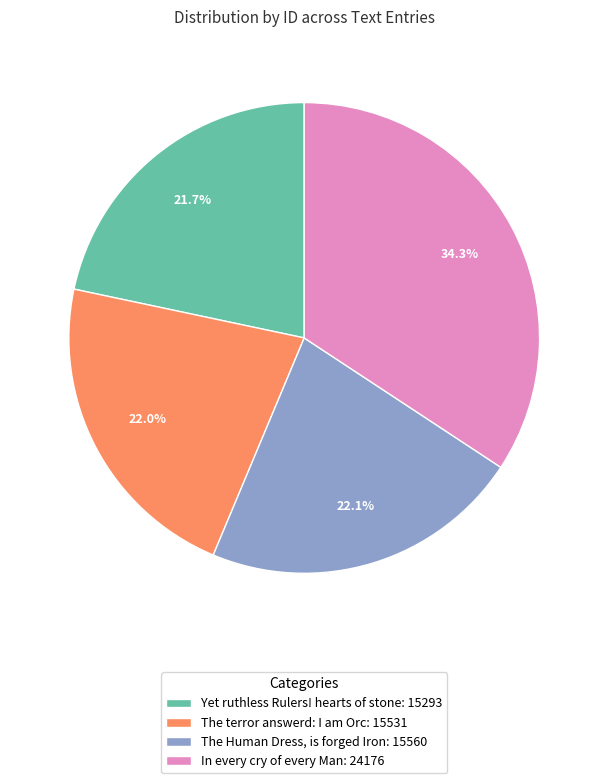

How many segments does this pie chart have?

4